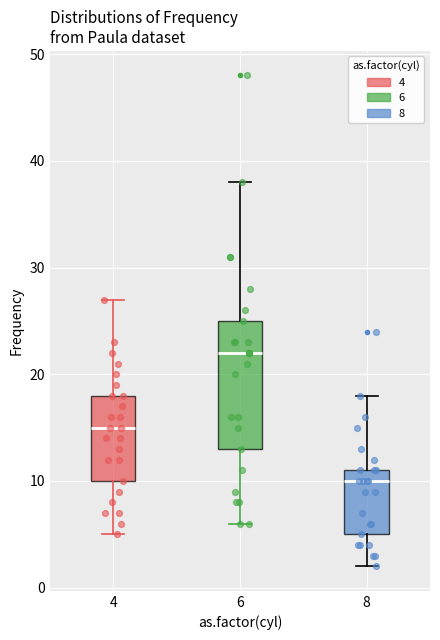

Reading left to right, transcribe this box plot: for each box, give where its median line is, the range the box spans, and where its two whiskers end, as read against the y-axis. The values are not printed on the chart, so give them approximately, as read against the axis.

4: median 15, box 10 to 18, whiskers 5 to 27
6: median 22, box 13 to 25, whiskers 6 to 38
8: median 10, box 5 to 11, whiskers 2 to 18